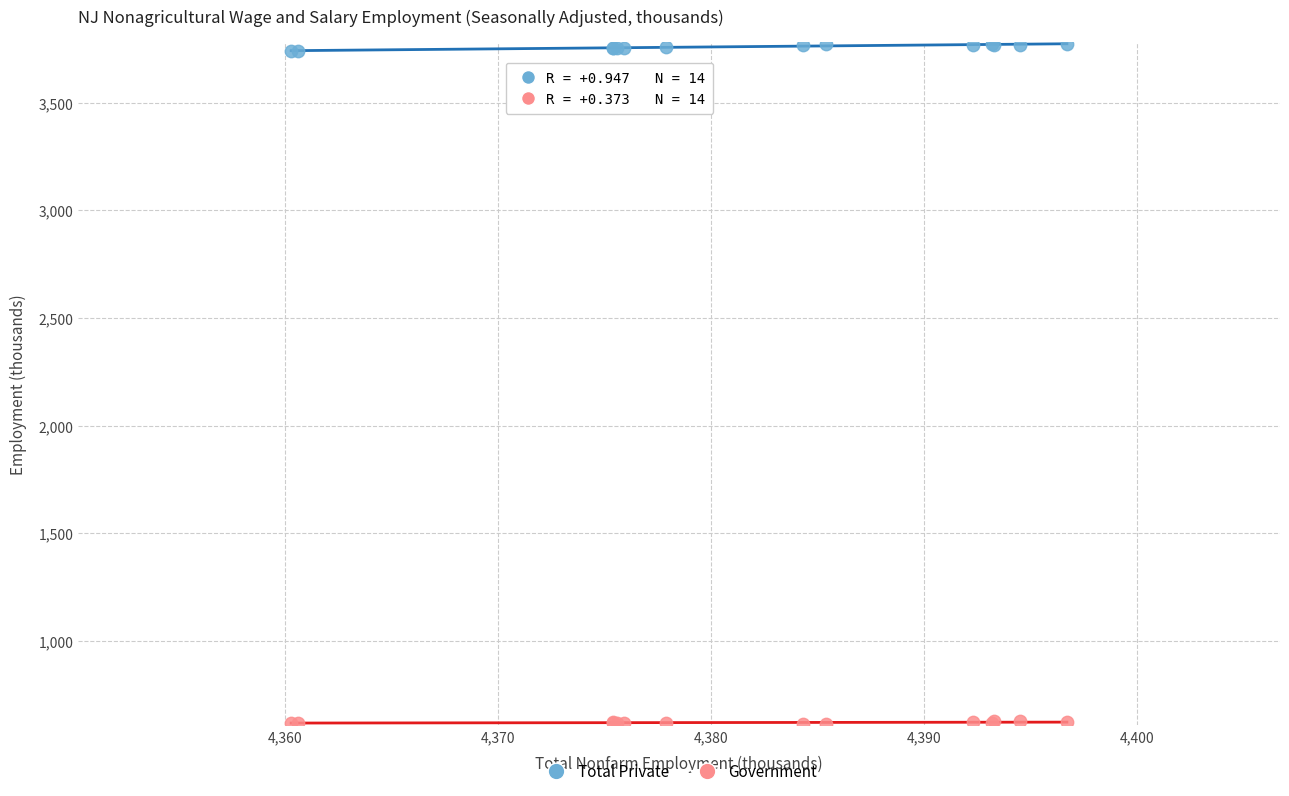

What are all the series names shown in the legend?

Total Private, Government